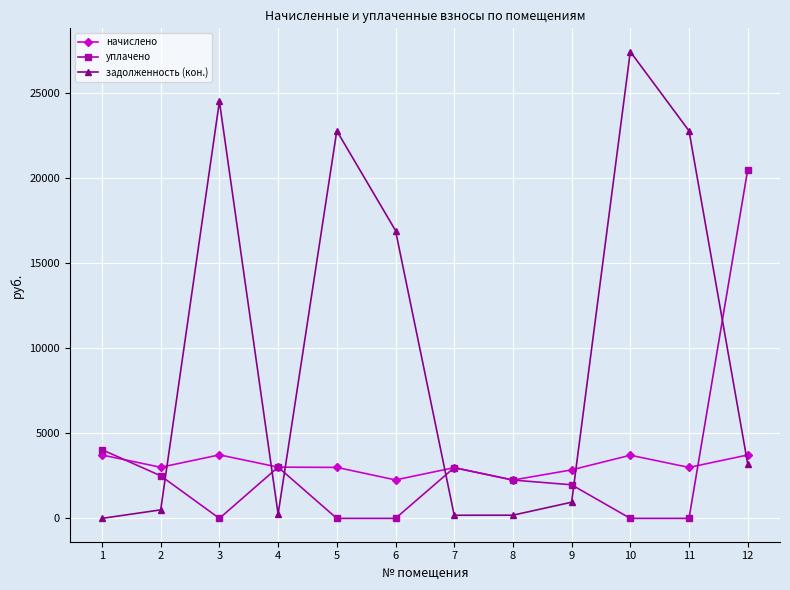

Is it true that задолженность (кон.) equals 949.4 at 9?

True